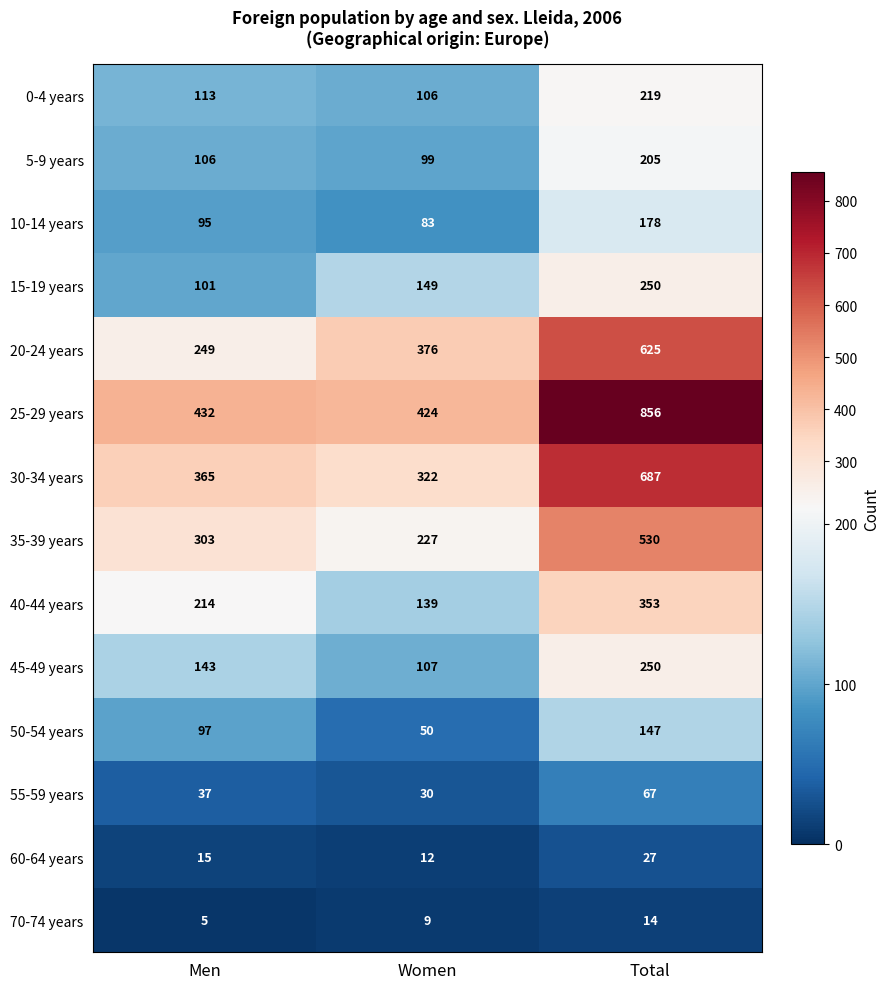

Which series has the largest range (max minus min)?

25-29 years